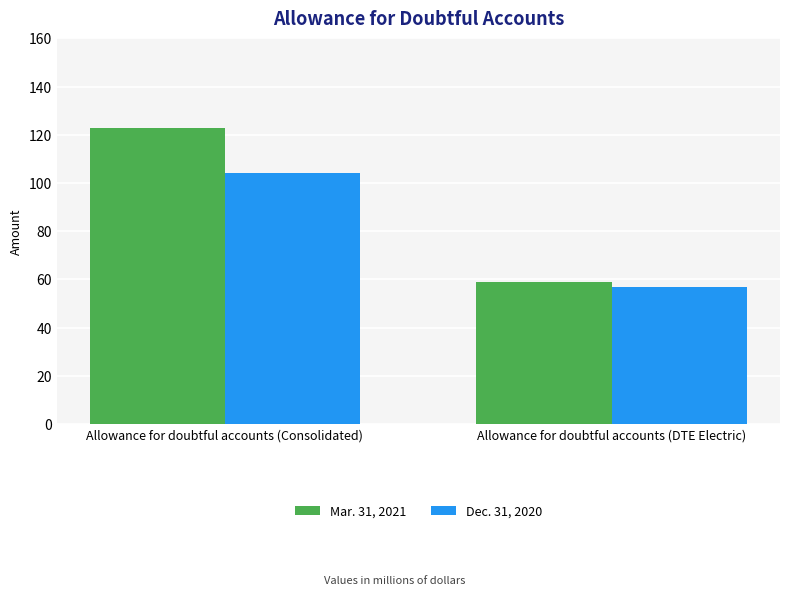

Reading right to left, transcribe all the data shown in this chart.

Mar. 31, 2021: Allowance for doubtful accounts (DTE Electric)=59	Allowance for doubtful accounts (Consolidated)=123
Dec. 31, 2020: Allowance for doubtful accounts (DTE Electric)=57	Allowance for doubtful accounts (Consolidated)=104